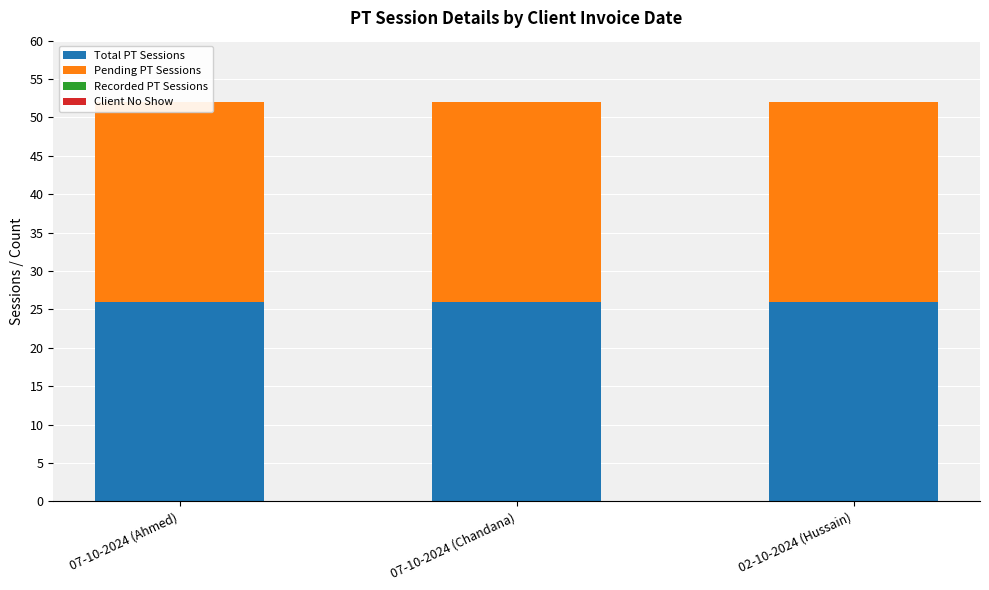

Rank the categories by Total PT Sessions value from lowest to highest.

07-10-2024 (Ahmed), 07-10-2024 (Chandana), 02-10-2024 (Hussain)